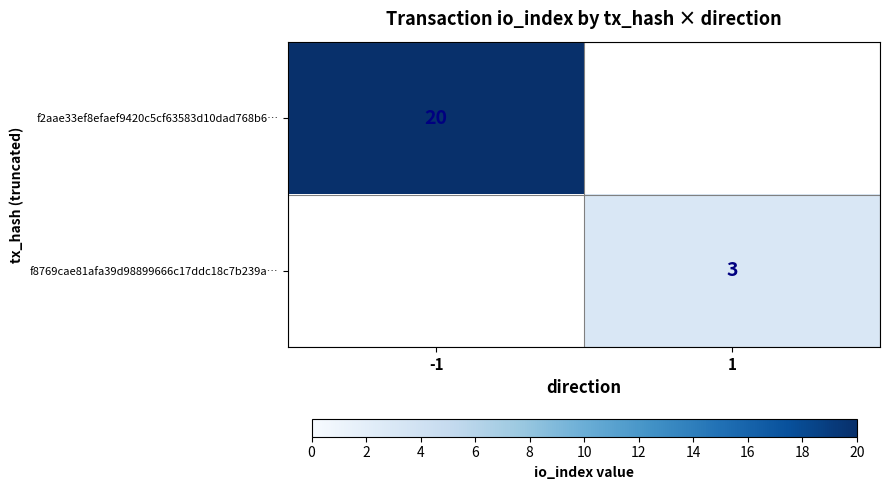

True or false: f8769cae81afa39d98899666c17ddc18c7b239a… has a value of 3 at 1.

True